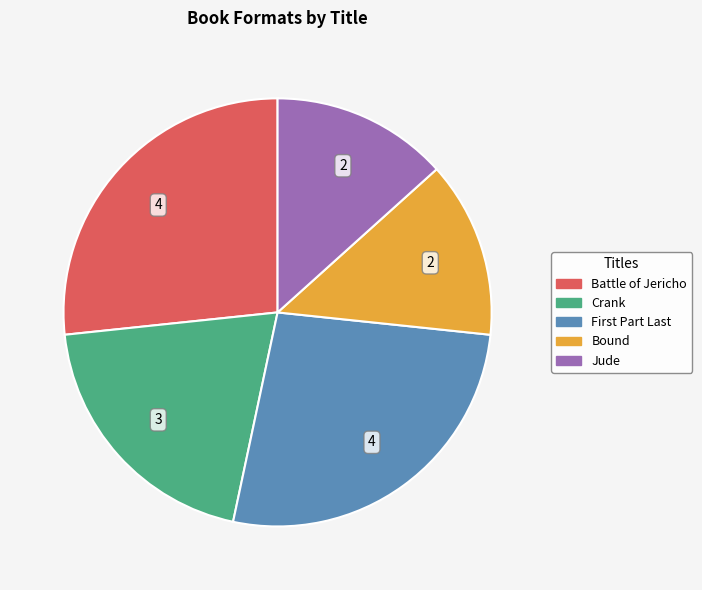

Which has a higher value, Battle of Jericho or Jude?

Battle of Jericho